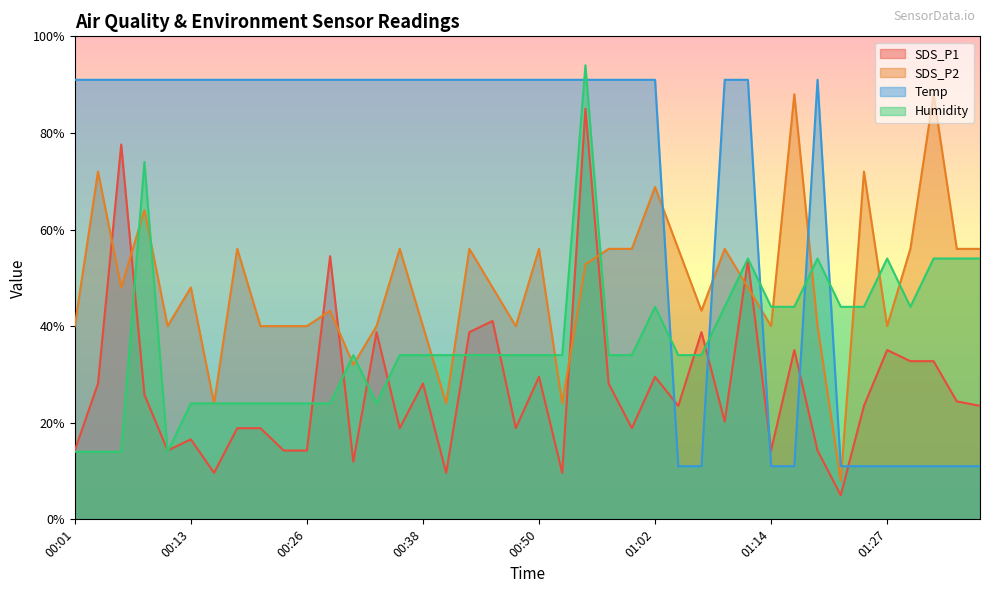

What is the value of the Humidity point at the 19th from the left?

34.0